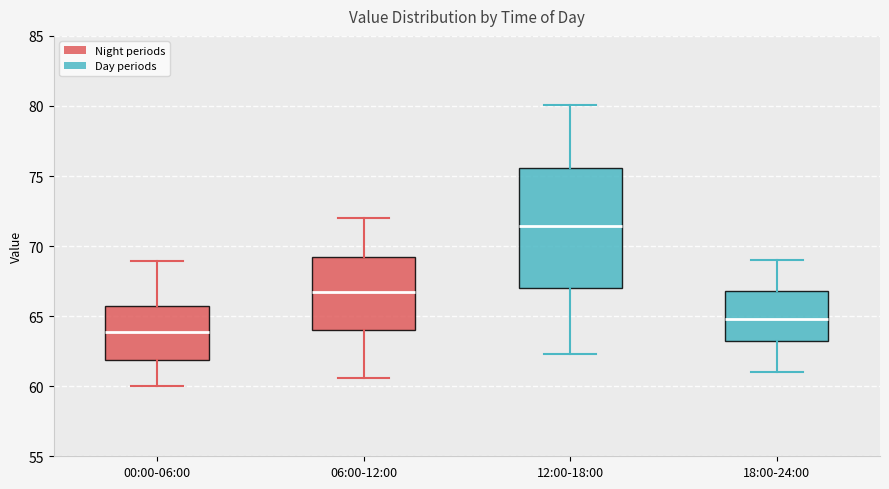

Reading left to right, transcribe this box plot: for each box, give where its median line is, the range the box spans, and where its two whiskers end, as read against the y-axis. The values are not printed on the chart, so give them approximately, as read against the axis.

00:00-06:00: median 64.0, box 62.0 to 65.5, whiskers 60.0 to 69.0
06:00-12:00: median 66.5, box 64.0 to 69.0, whiskers 60.5 to 72.0
12:00-18:00: median 71.5, box 67.0 to 75.5, whiskers 62.5 to 80.0
18:00-24:00: median 65.0, box 63.5 to 67.0, whiskers 61.0 to 69.0